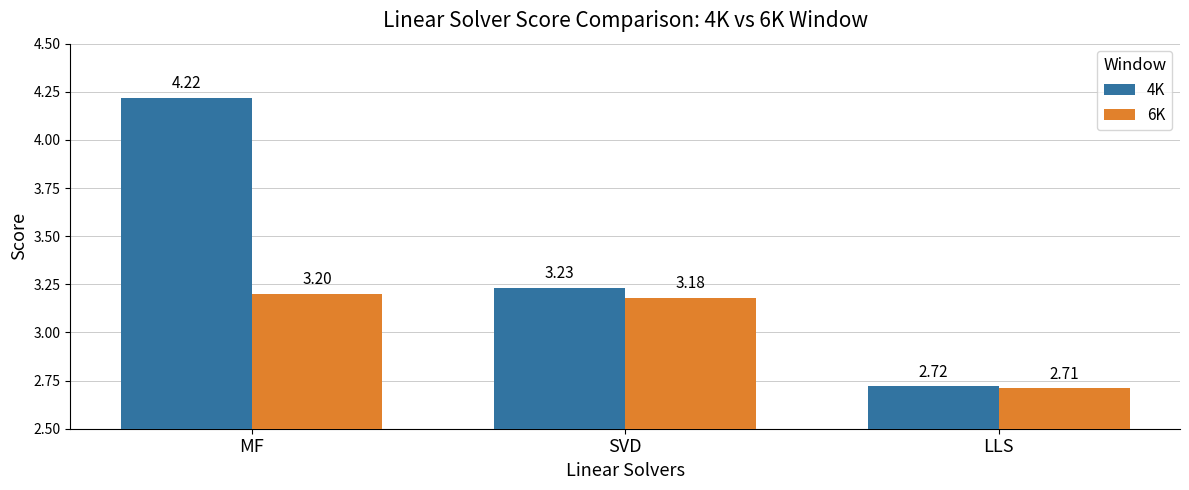

Rank the series by their average value, from lowest to highest.

6K, 4K